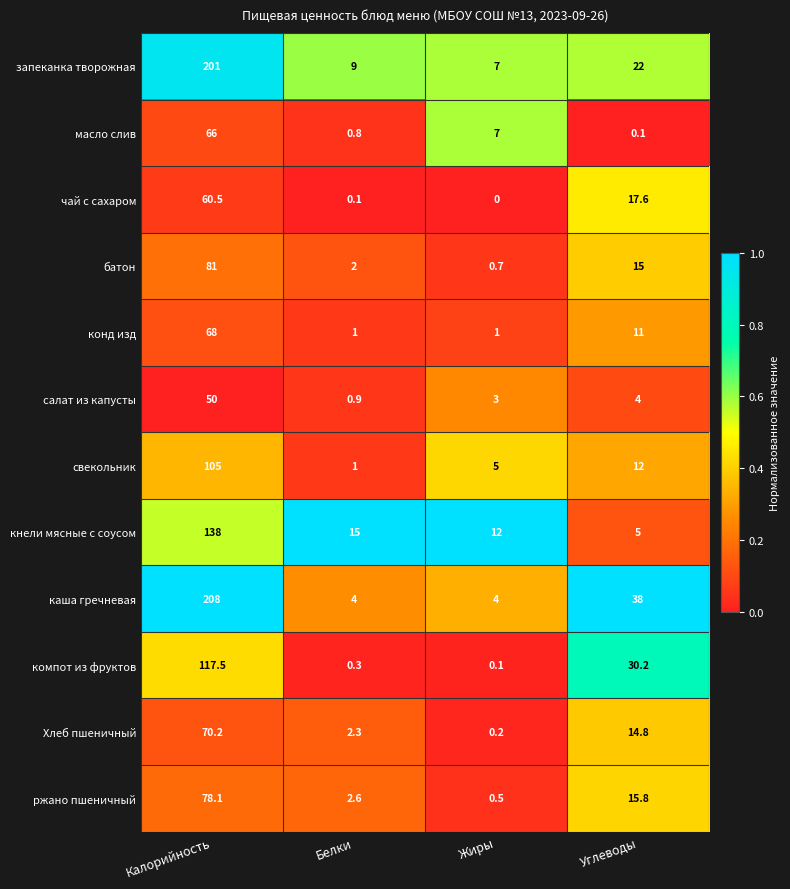

At Калорийность, list the series in order from largest to smallest.

каша гречневая, запеканка творожная, кнели мясные с соусом, компот из фруктов, свекольник, батон, ржано пшеничный, Хлеб пшеничный, конд изд, масло слив, чай с сахаром, салат из капусты